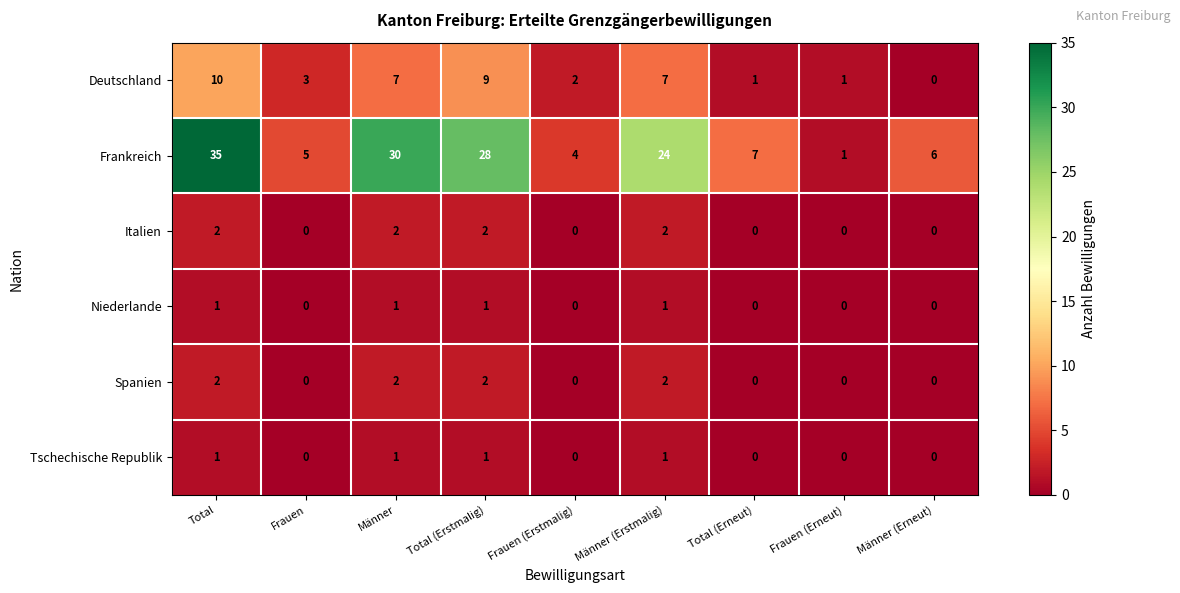

How many distinct data groups are displayed?

6